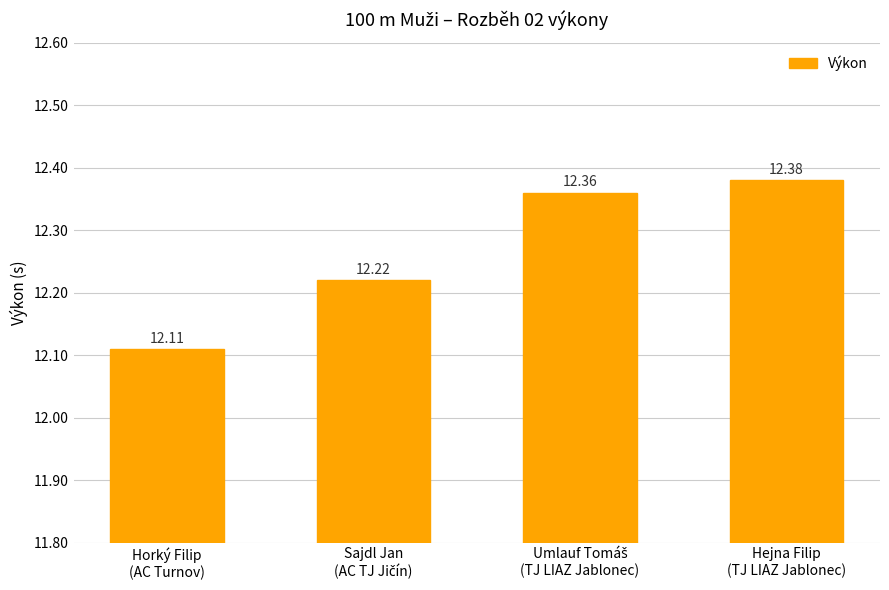

How many categories are shown in the chart?

4